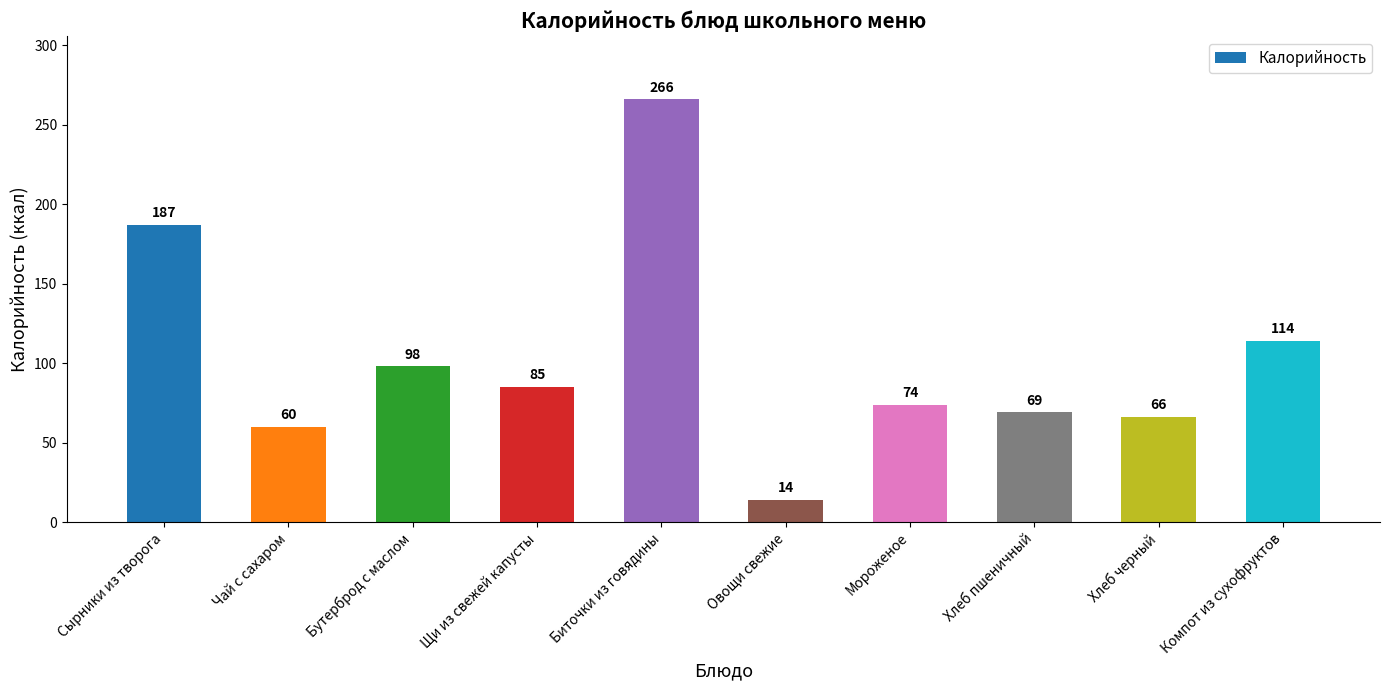

What is the minimum value shown in the chart?

14